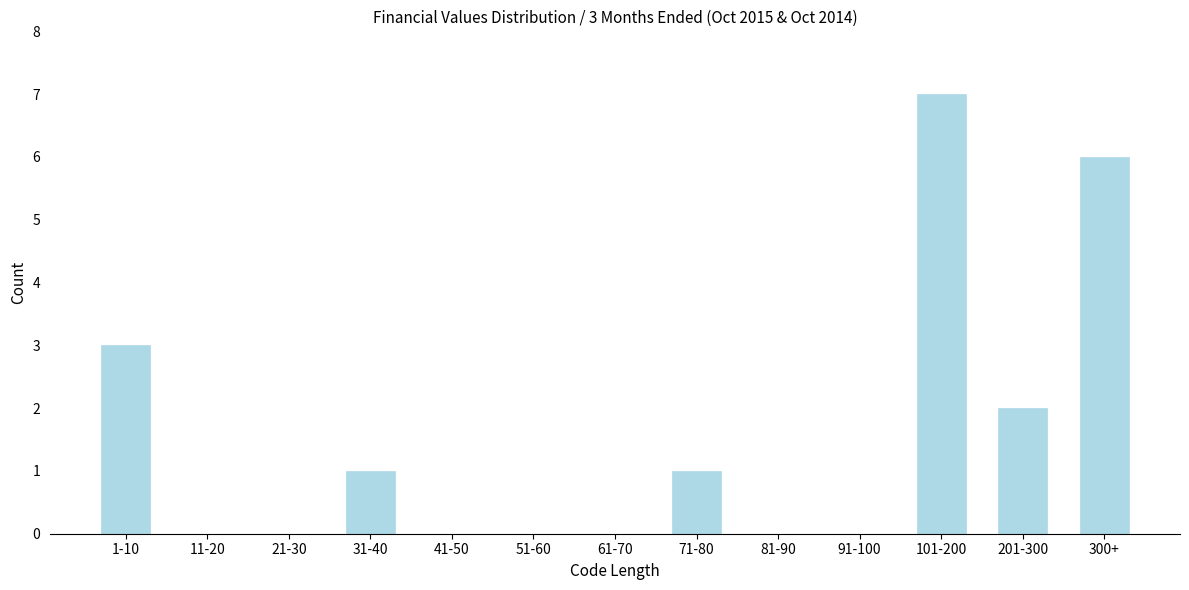

Reading left to right, extract all data points from this chart.

1-10=3	11-20=0	21-30=0	31-40=1	41-50=0	51-60=0	61-70=0	71-80=1	81-90=0	91-100=0	101-200=7	201-300=2	300+=6